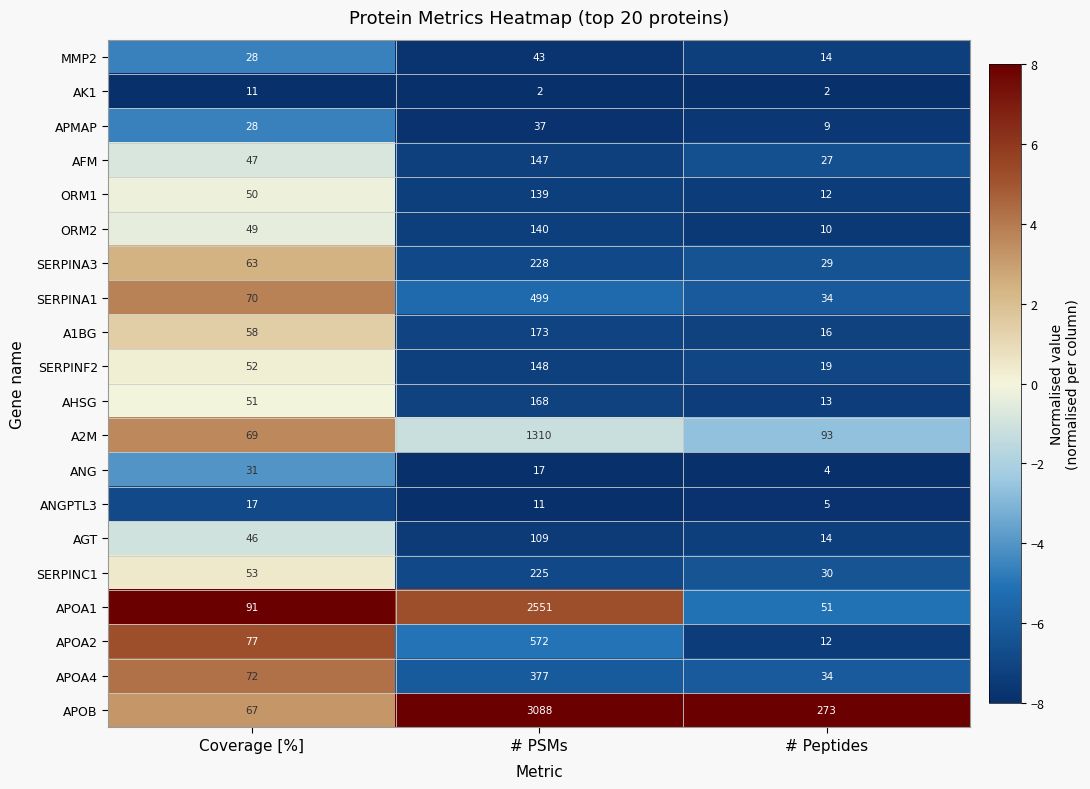

Between Coverage [%] and # Peptides, which series saw the biggest shift?

APOB